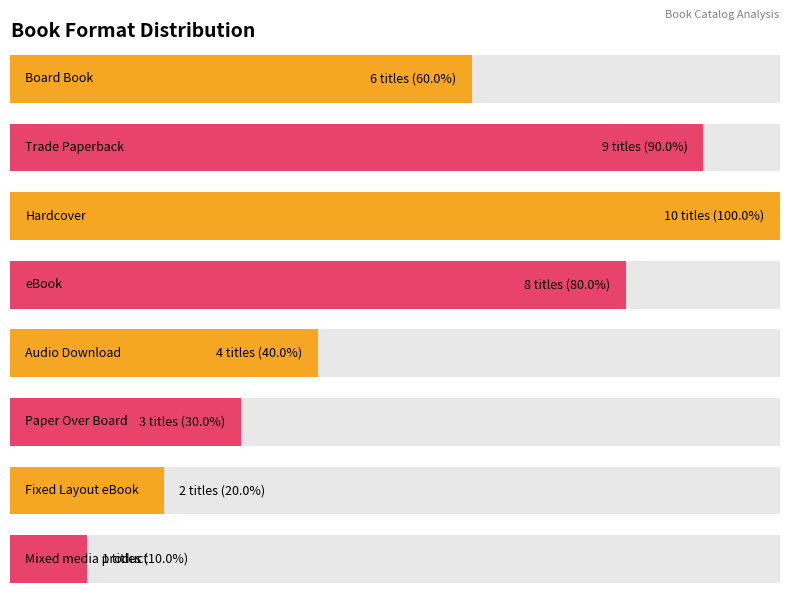

Rank the categories by value from highest to lowest.

Hardcover, Trade Paperback, eBook, Board Book, Audio Download, Paper Over Board, Fixed Layout eBook, Mixed media product